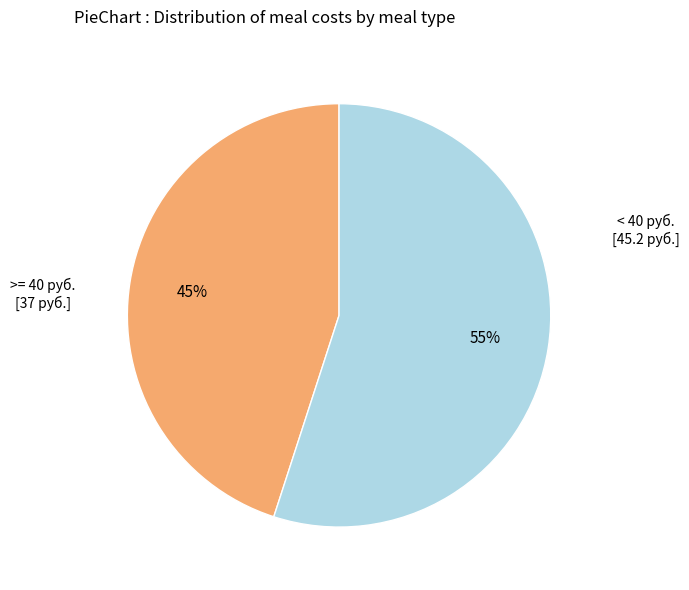

Is the sum of < 40 руб. [45.2 руб.] and >= 40 руб. [37 руб.] greater than half?

Yes